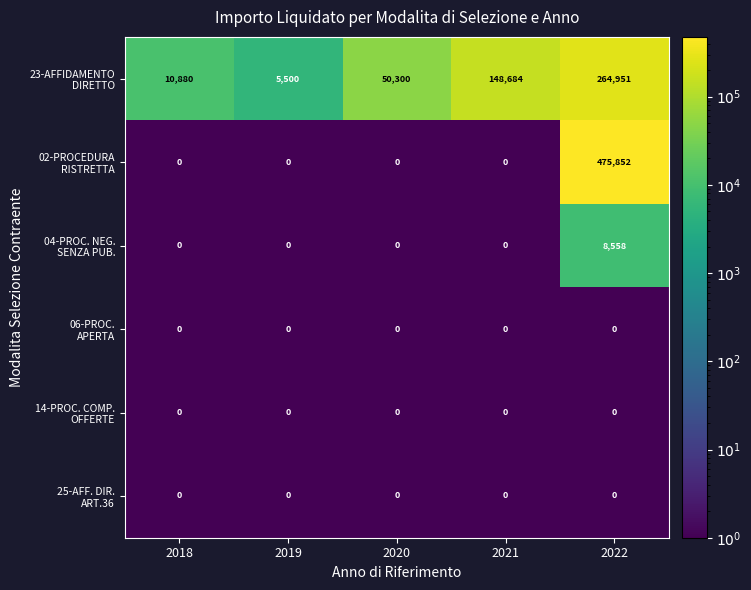

At which category is the sum across all series the highest?

2022